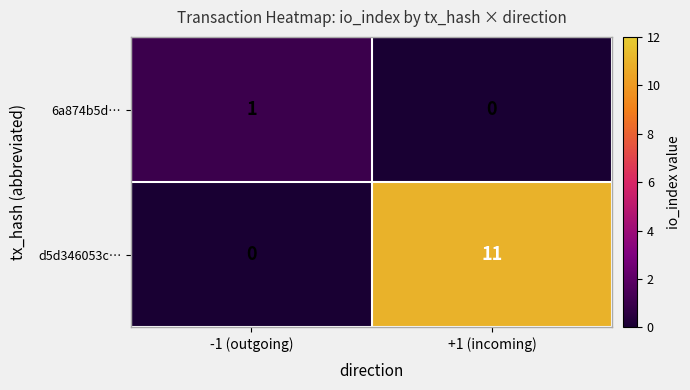

Reading right to left, extract all data points from this chart.

6a874b5d…: +1 (incoming)=0	-1 (outgoing)=1
d5d346053c…: +1 (incoming)=11	-1 (outgoing)=0